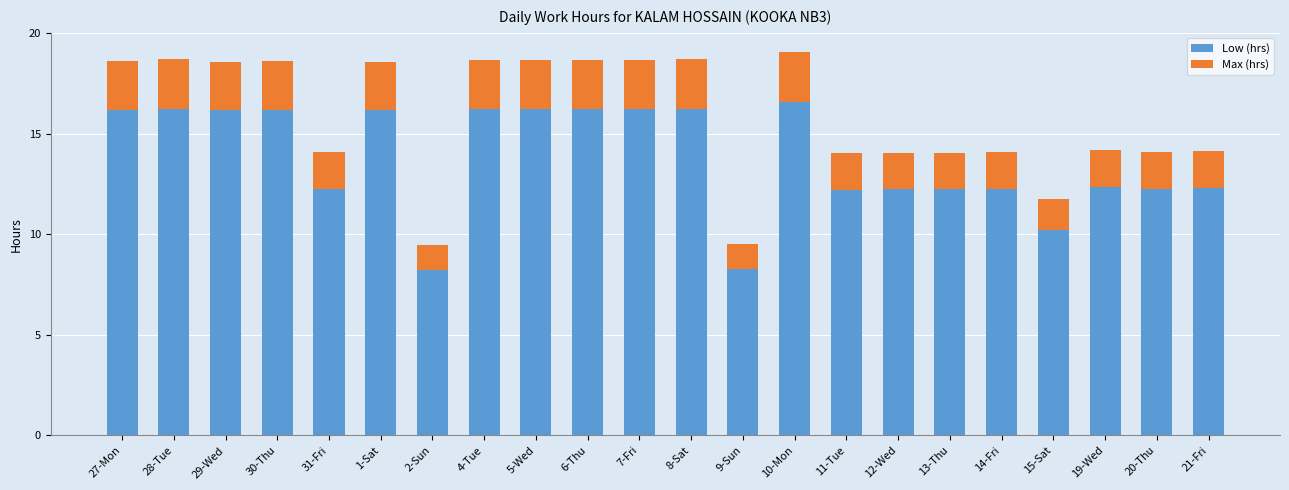

What is the difference between the second highest and second lowest values in the Low (hrs) series?

8.0